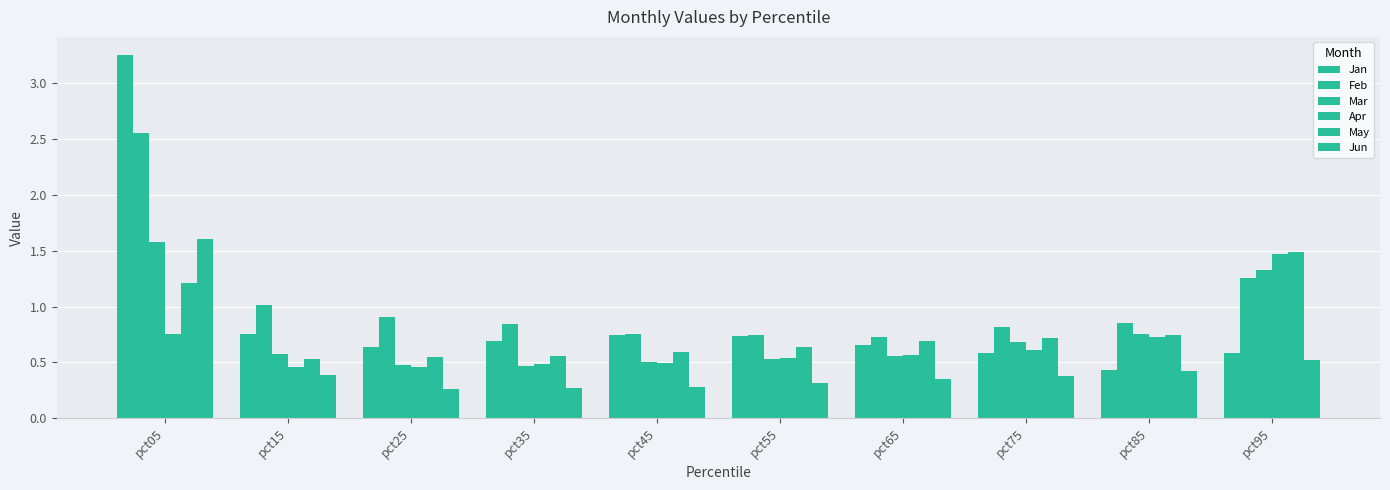

Is the value of Jun at pct15 greater than the value of Mar at pct15?

No